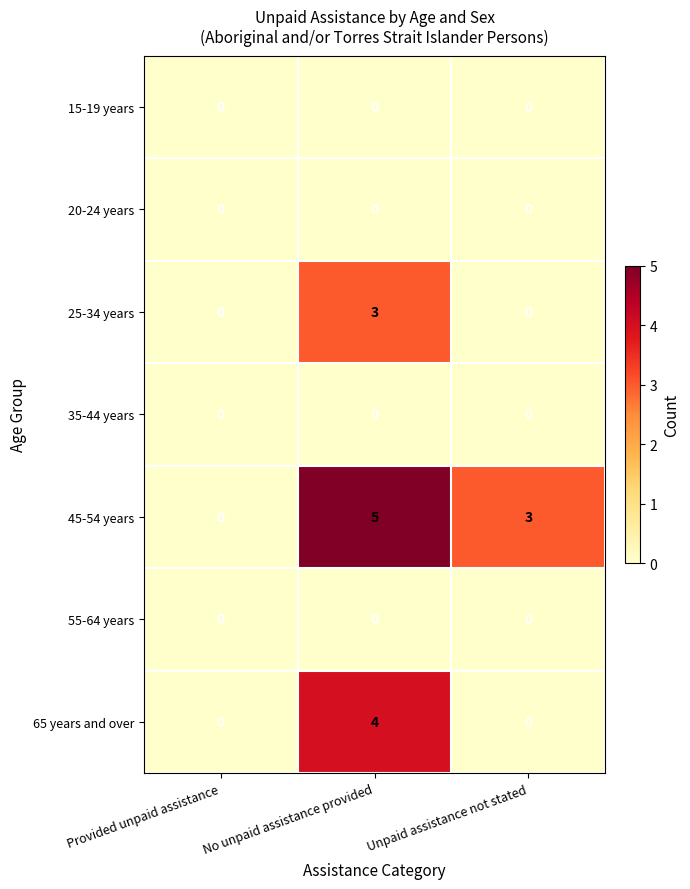

At which category is the sum across all series the highest?

No unpaid assistance provided